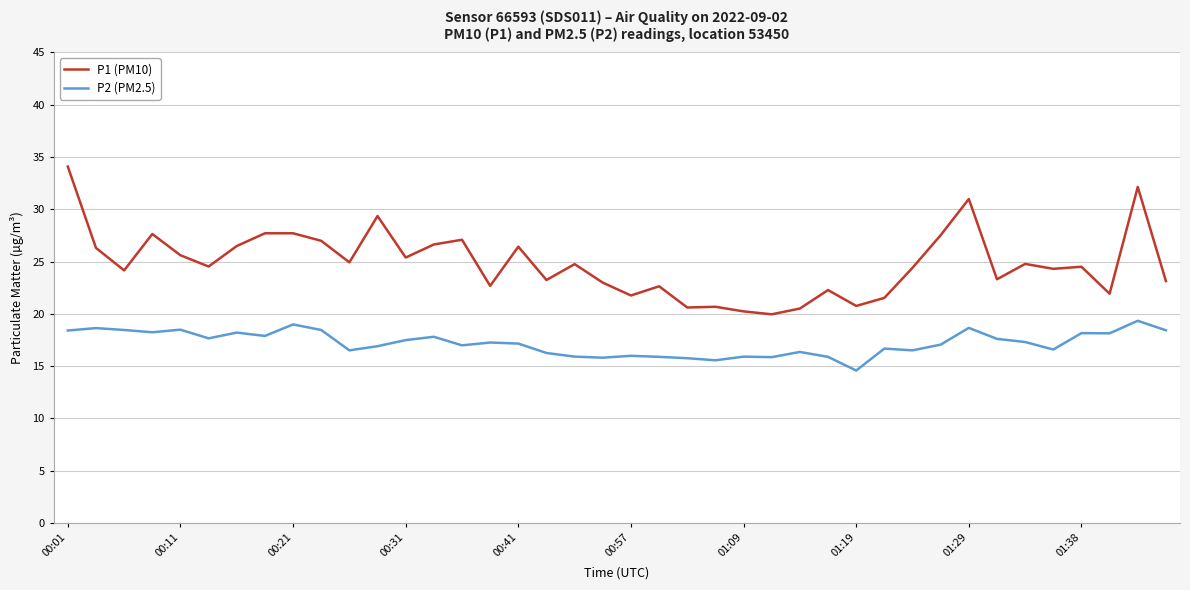

At how many categories does at least one series exceed 28?

4